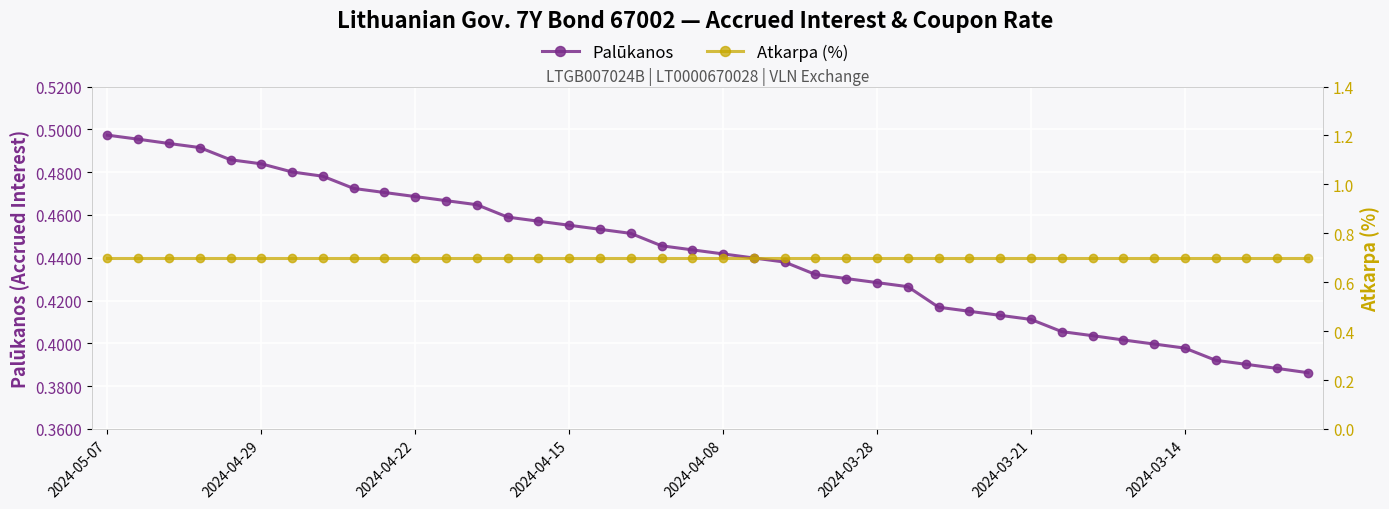

True or false: Palūkanos and Atkarpa (%) intersect in this chart.

False